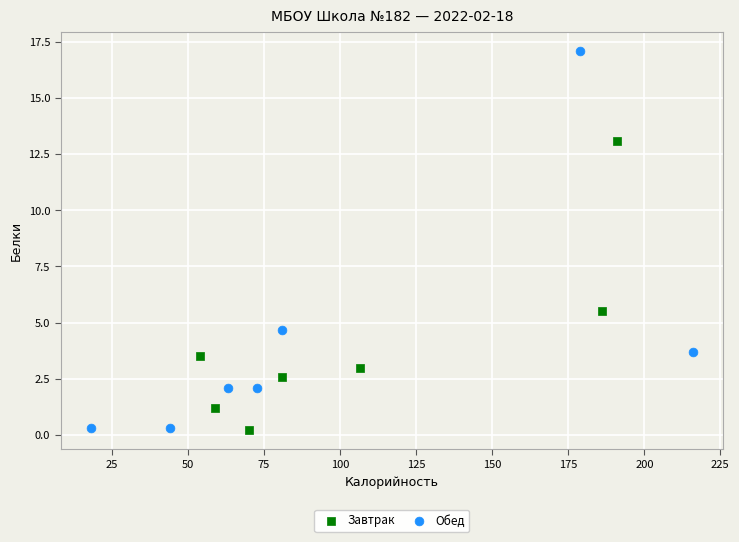

Which series has the largest Y range (max minus min)?

Обед